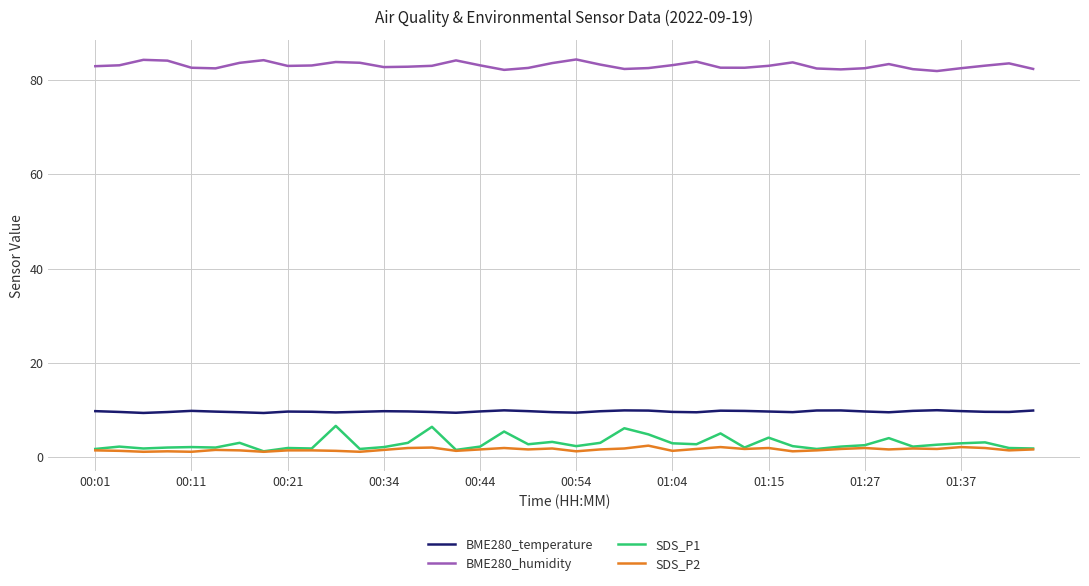

True or false: SDS_P2 and BME280_temperature cross at least once.

False